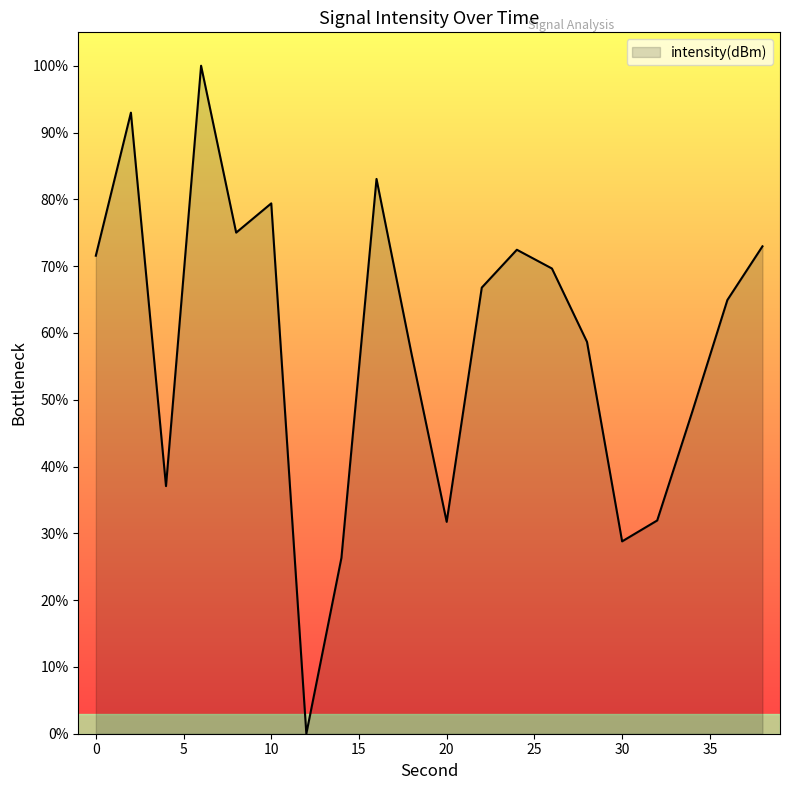

What is the maximum value shown in the chart?

100.0